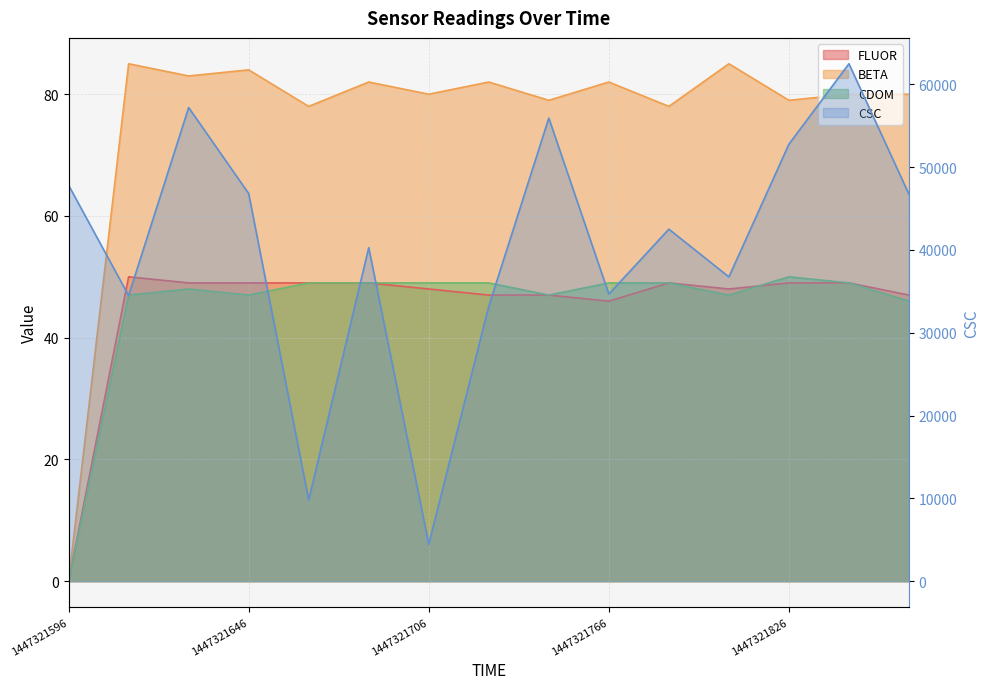

True or false: CDOM and BETA intersect in this chart.

False